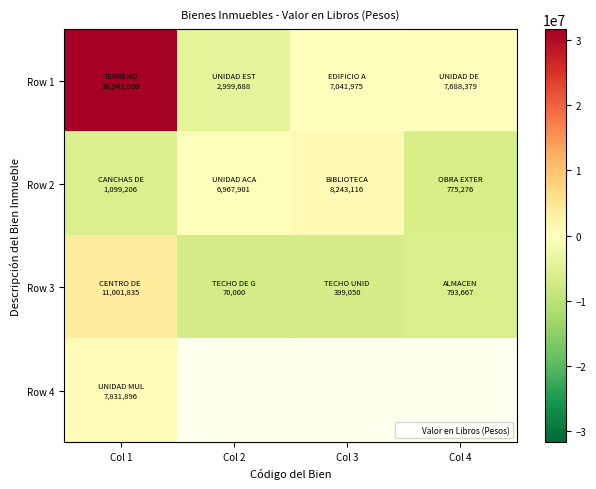

Which series has the widest spread of values?

Row 1